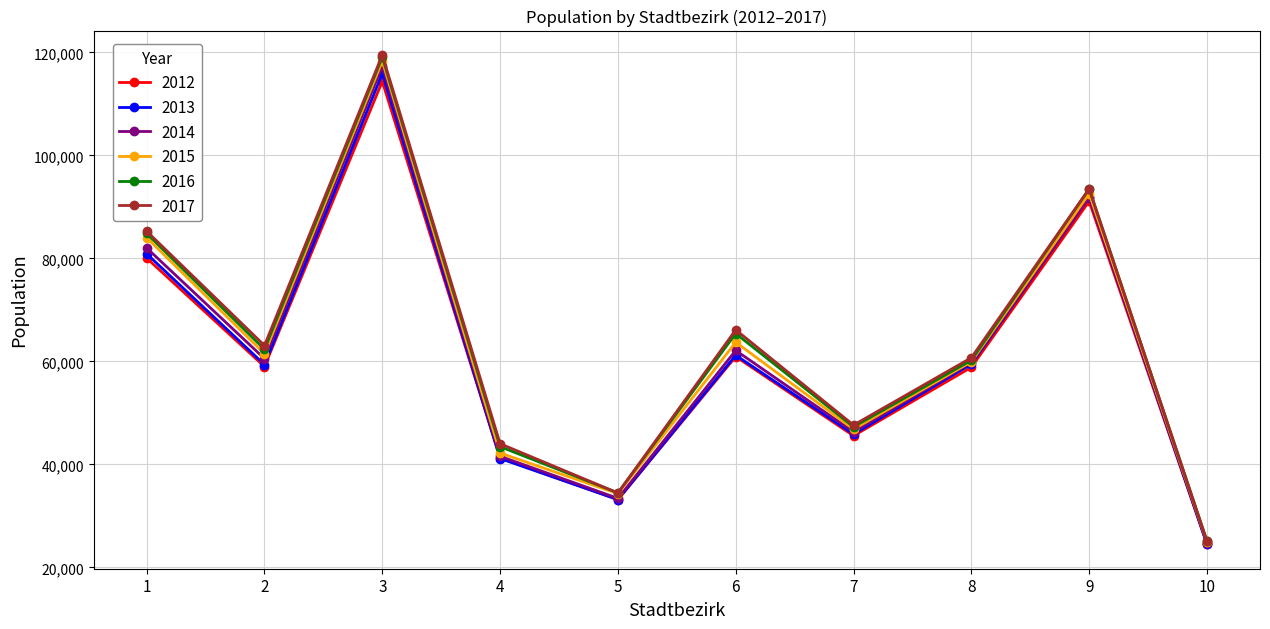

Is the value of 2014 at 1 greater than the value of 2016 at 3?

No